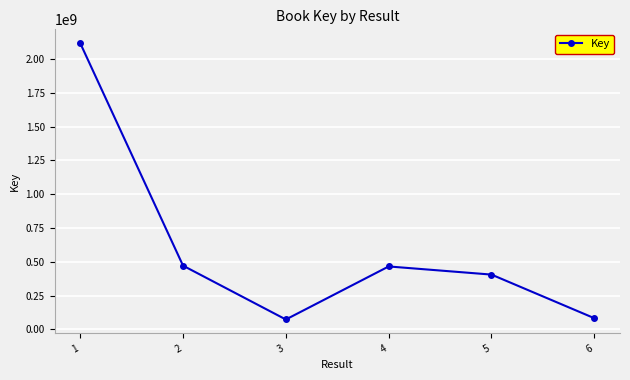

What is the change in value from 2 to 3?

-398274055